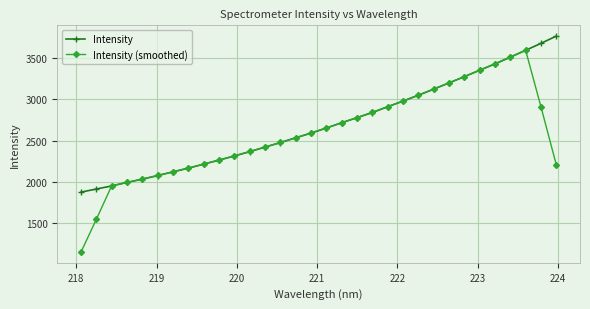

What is the minimum value for Intensity (smoothed)?

1147.0